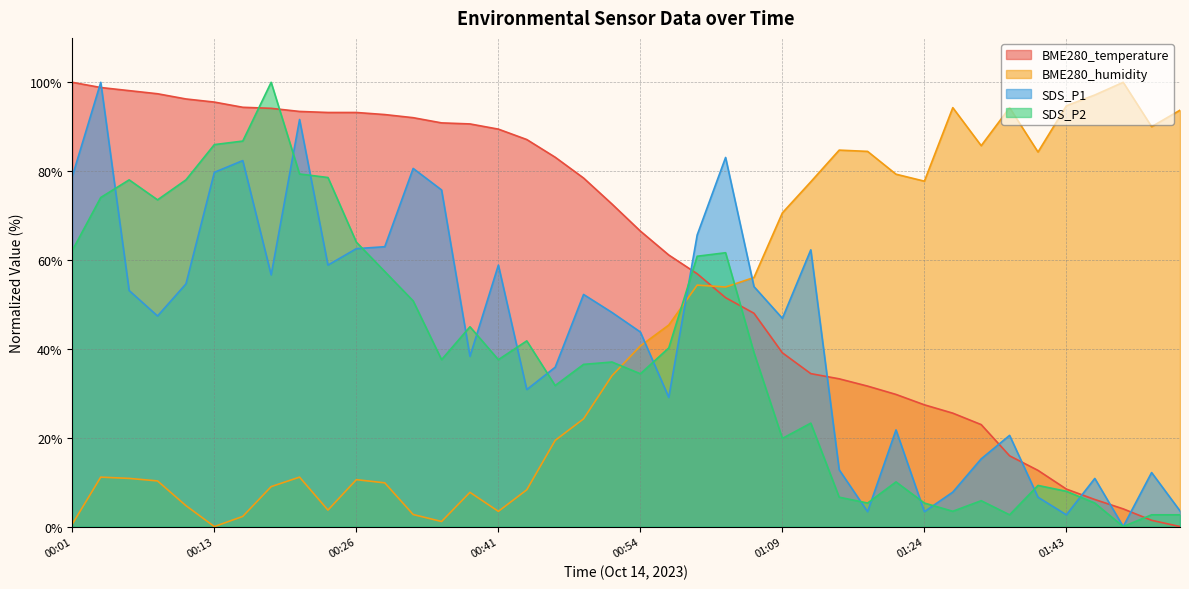

Where is the first local minimum for BME280_humidity?

00:13